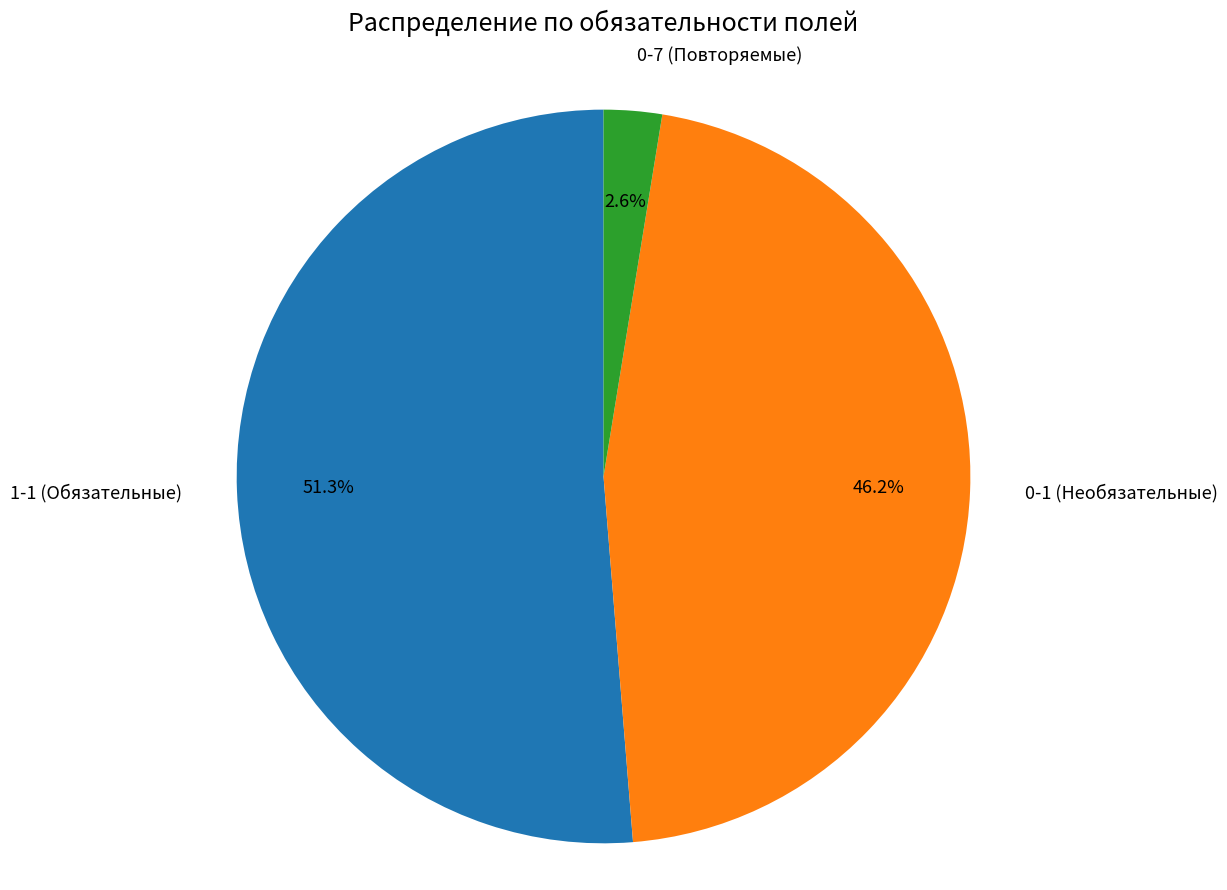

How many segments does this pie chart have?

3